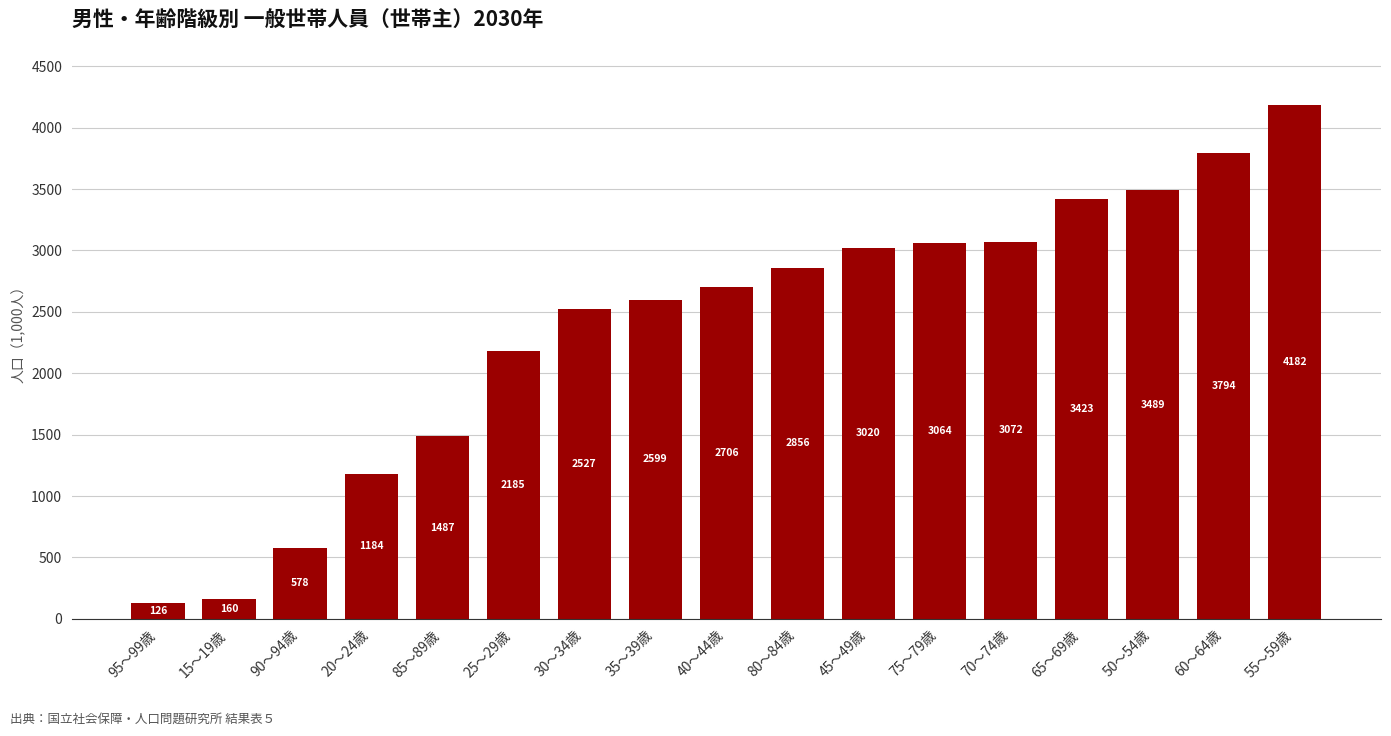

Count the number of values greater than 2705.

9